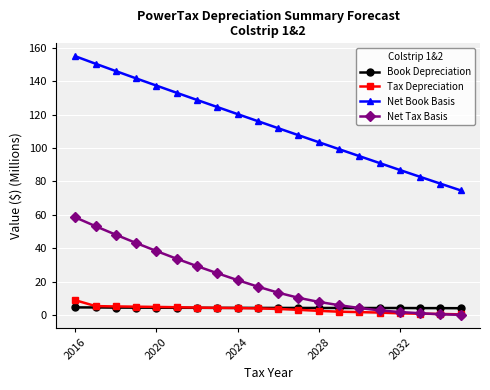

Which series has the largest range (max minus min)?

Net Book Basis